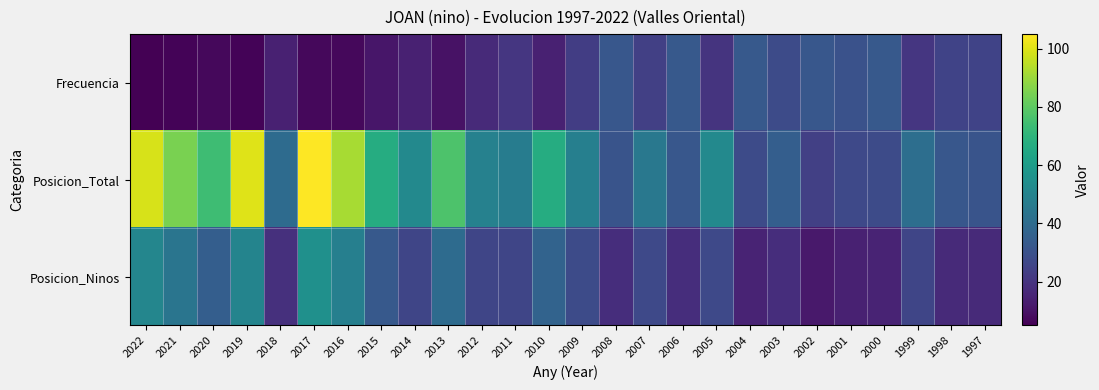

Rank the series by their average value, from highest to lowest.

Posicion_Total, Posicion_Ninos, Frecuencia